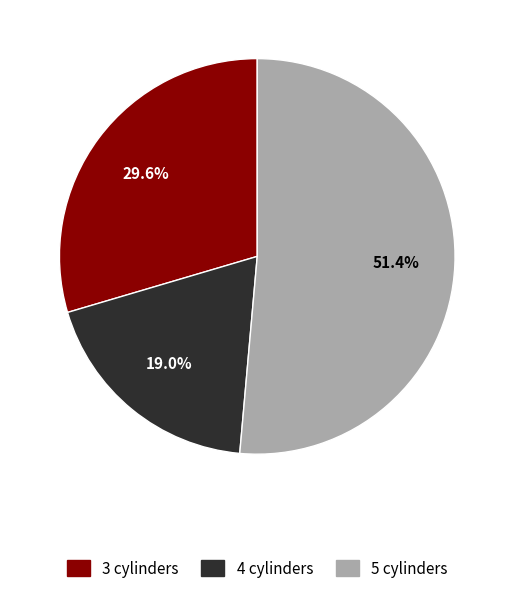

Count the number of slices in the pie.

3